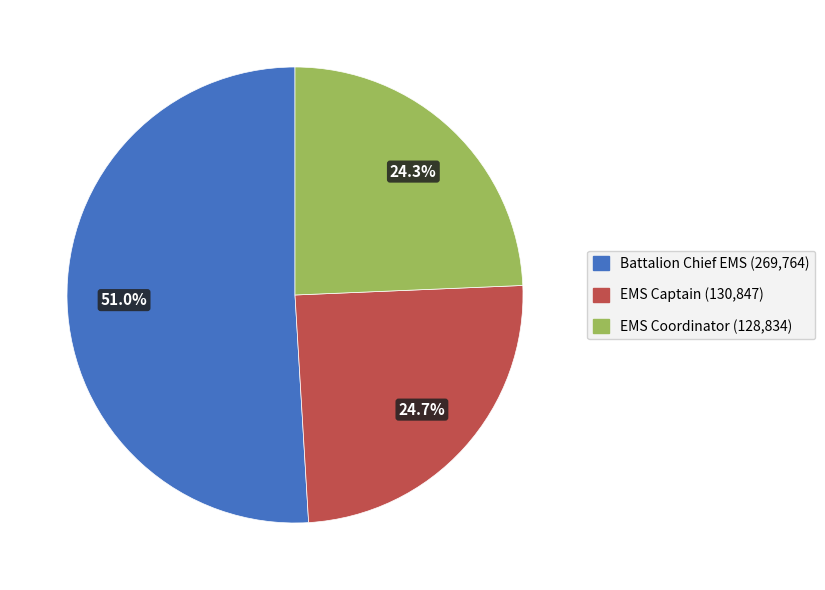

Is it true that EMS Captain is 39% of the pie?

False